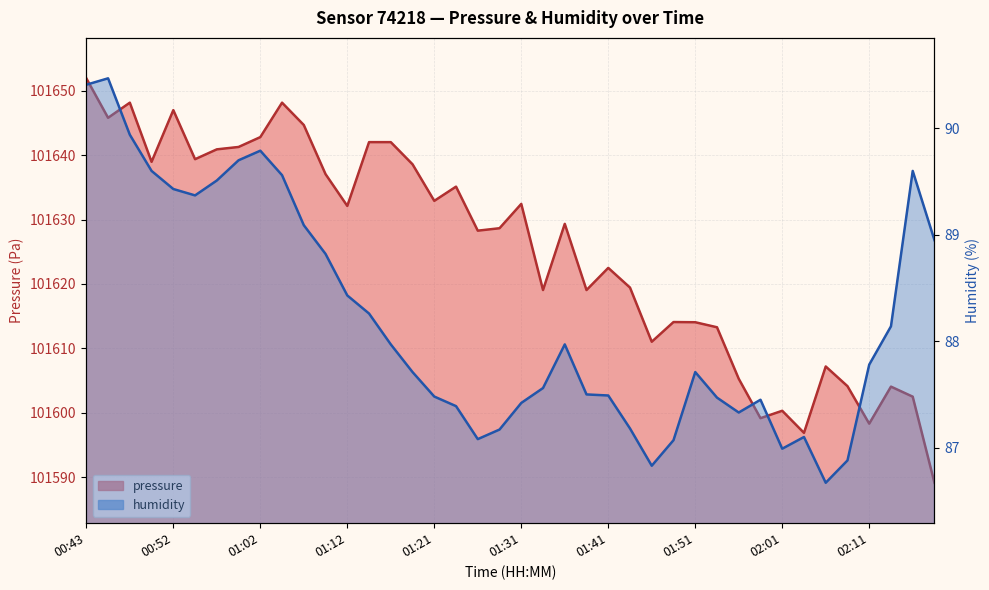

What is the difference between the highest and lowest values at 02:06?

101520.5